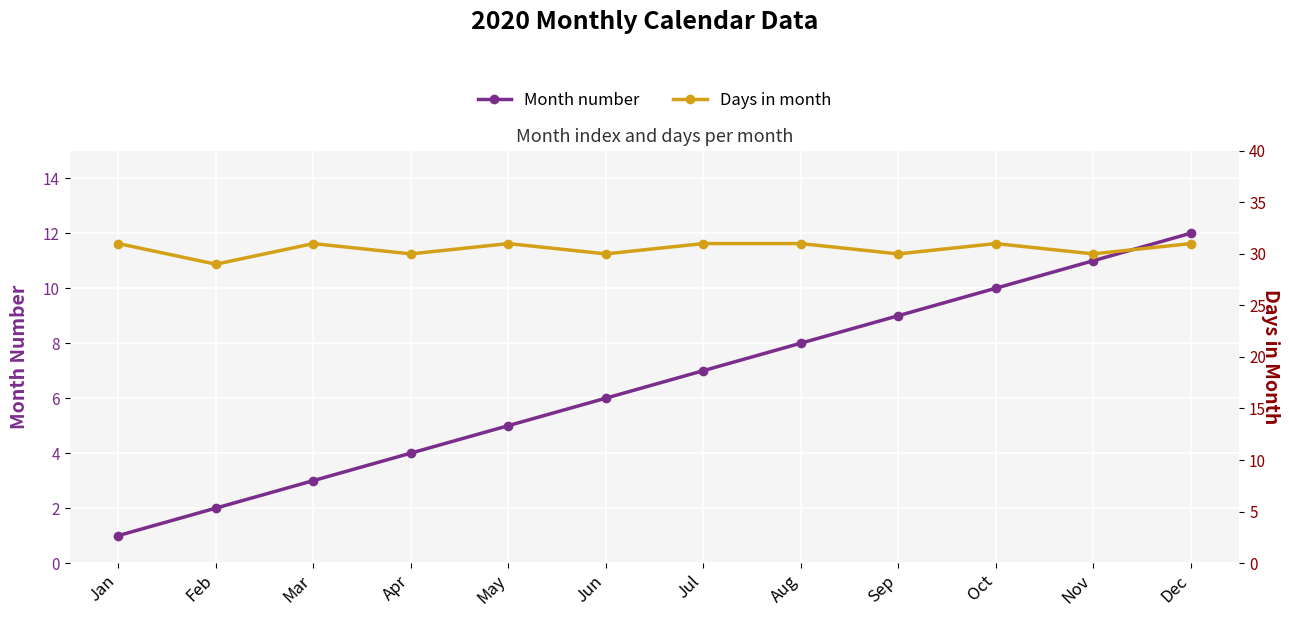

Is this an area chart (filled region under the line)?

No